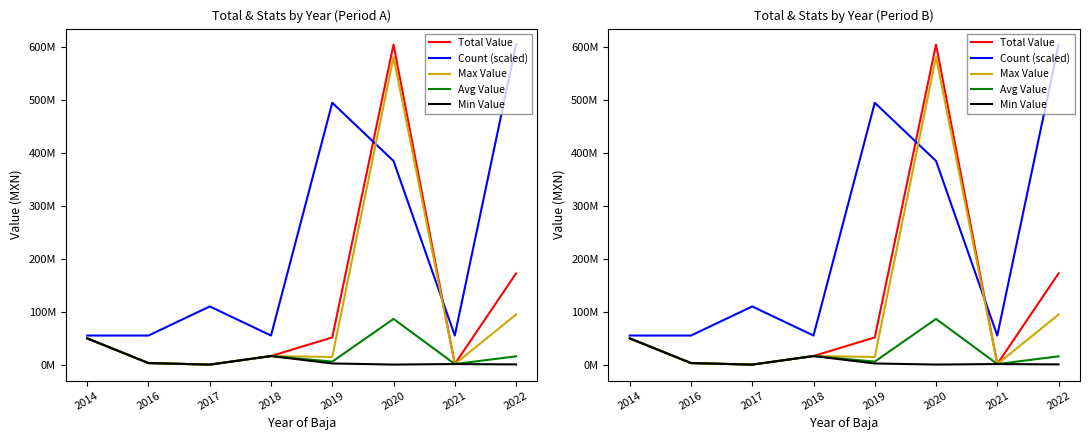

Is the value of Min Value at 2021 greater than the value of Avg Value at 2018?

No